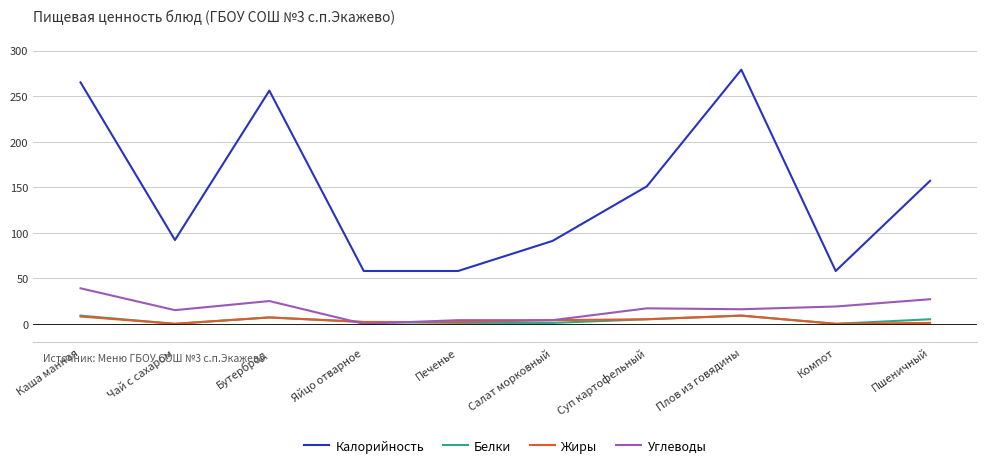

Where is the first local minimum for Калорийность?

Чай с сахаром